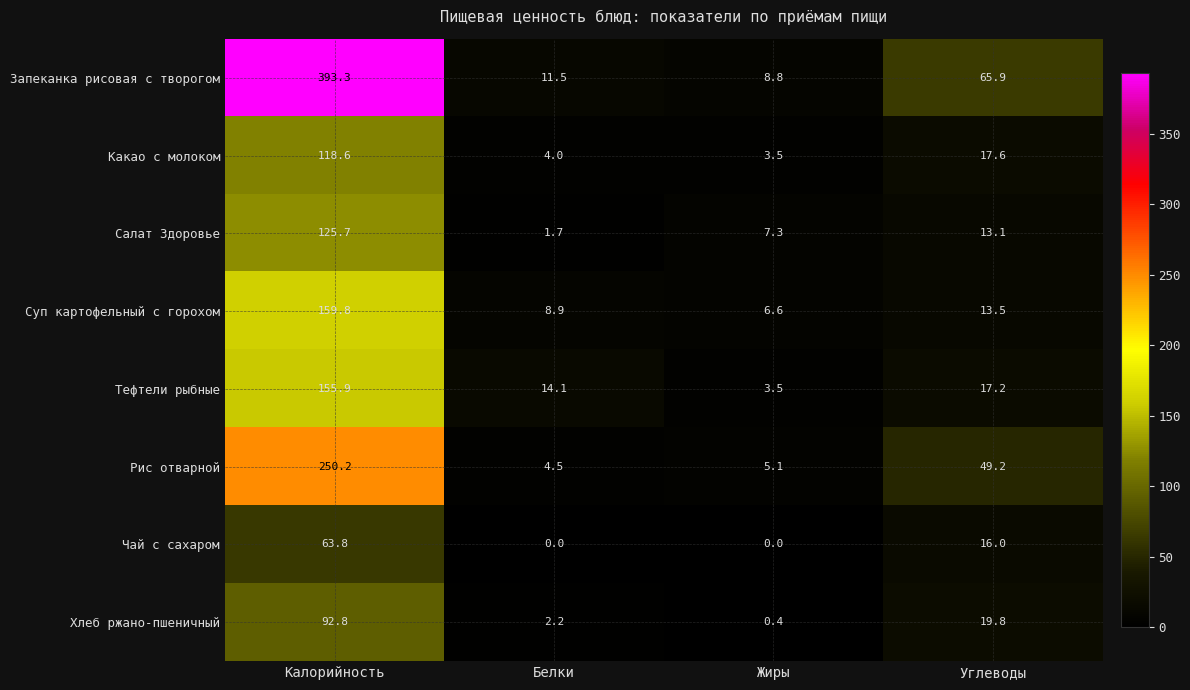

True or false: Чай с сахаром has a value of 0.0 at Жиры.

True